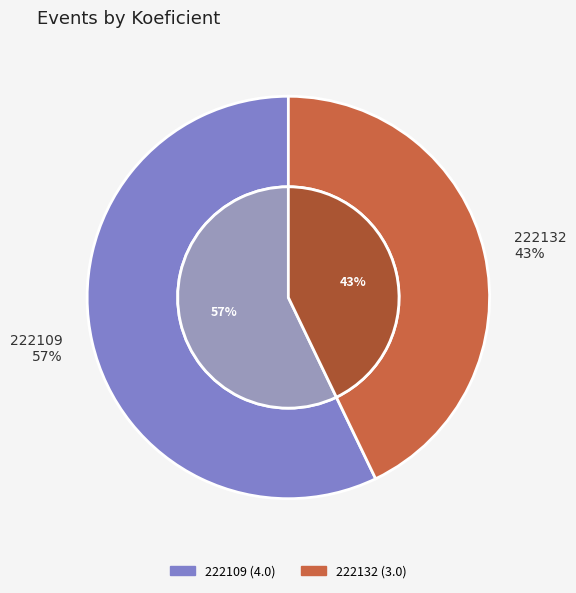

To the nearest percent, what is the average slice percentage?

50%